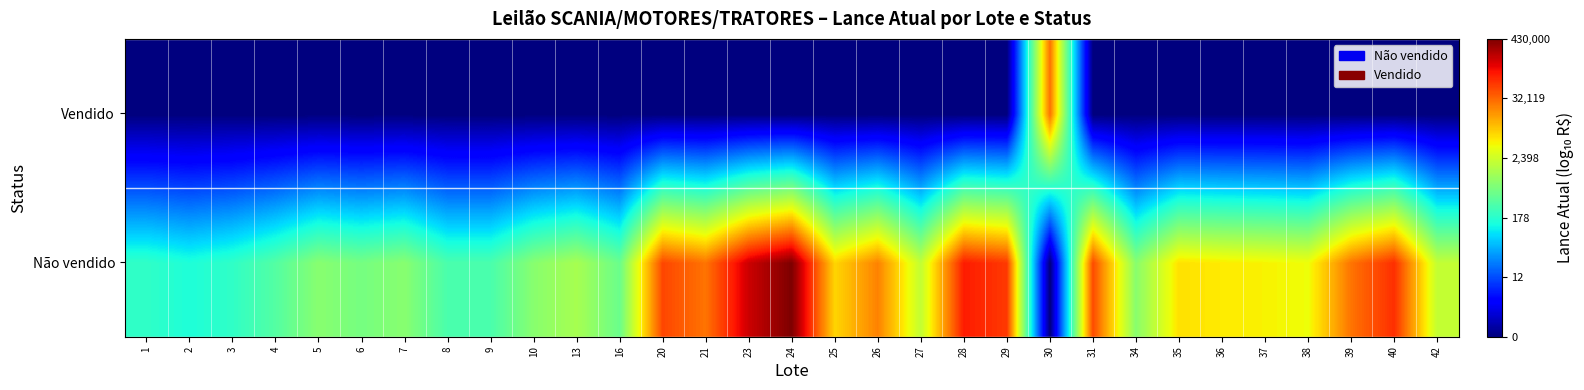

At which category does the chart reach its minimum across all series?

30